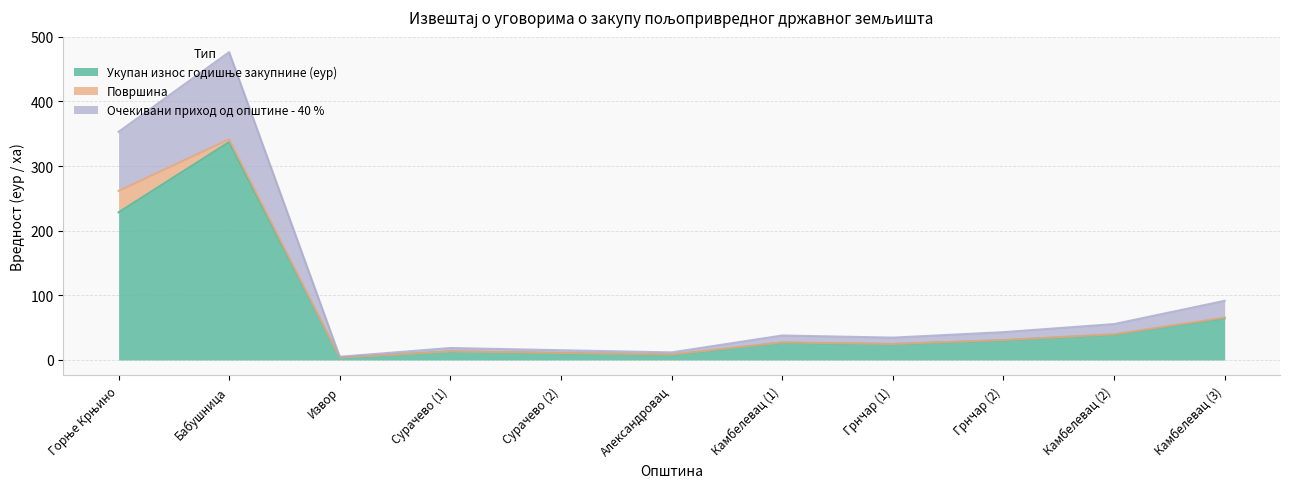

In Очекивани приход од општине - 40 %, how many points are higher than both neighbors (excluding endpoints)?

3